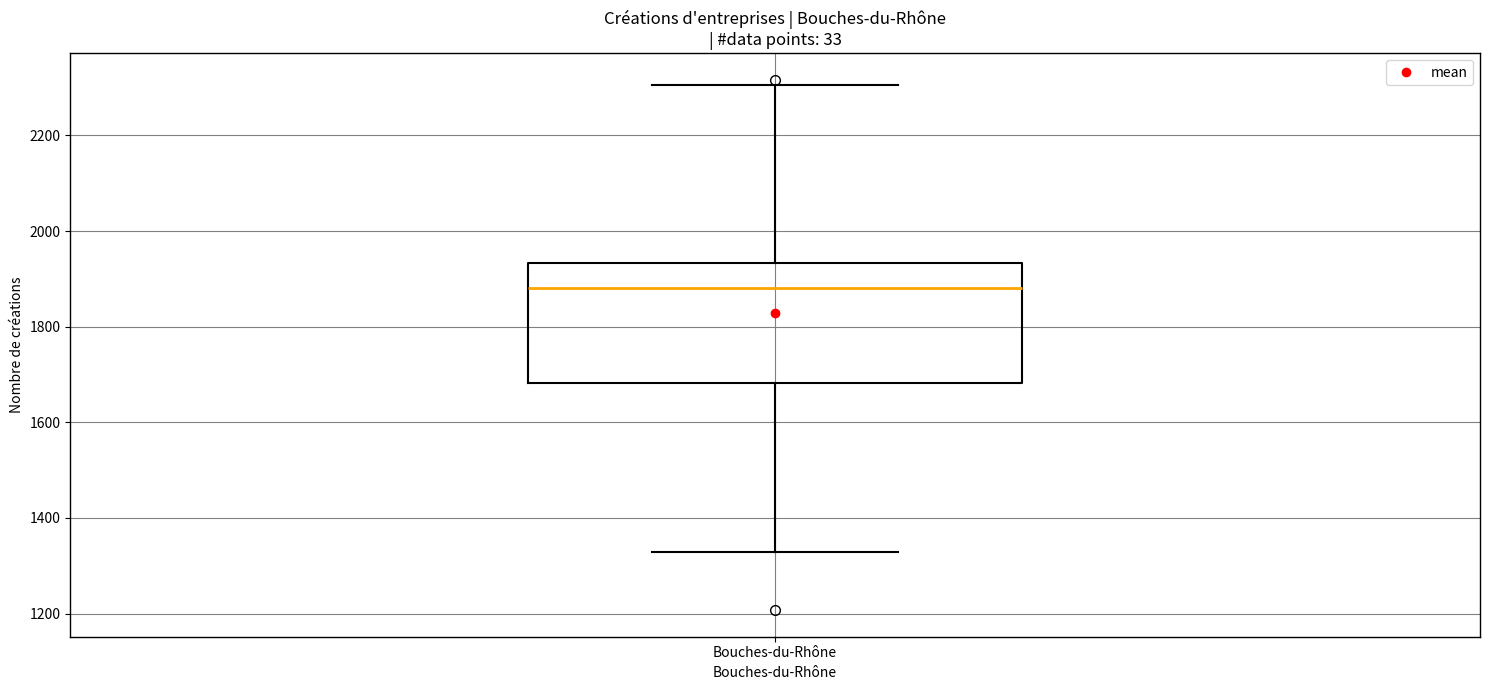

Where does the median line of the box for Bouches-du-Rhône sit on the y-axis? The values are not printed on the chart, so give them approximately, as read against the axis.

1880